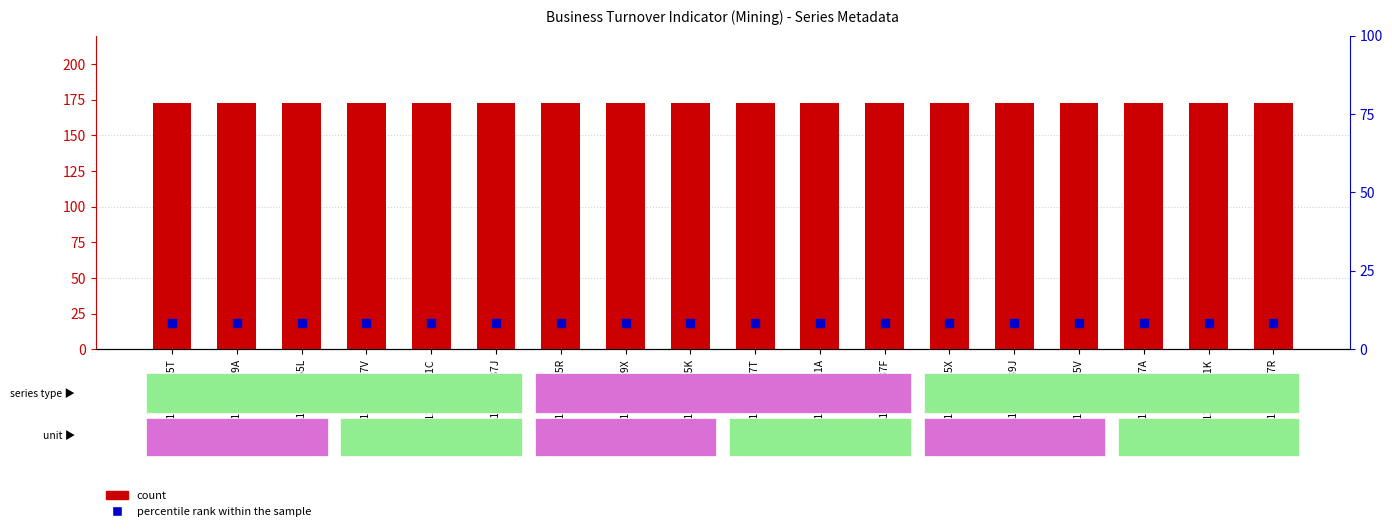

At how many categories does at least one series exceed 159?

18